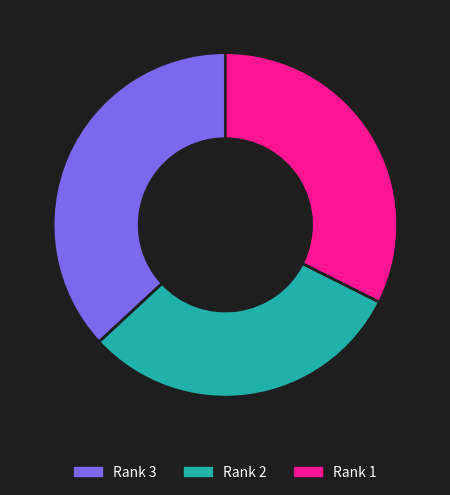

Combined, do Rank 2 and Rank 3 account for over 50%?

Yes